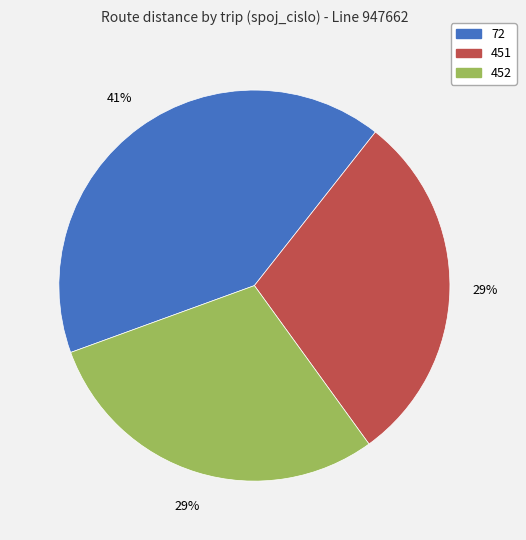

Is there any slice that represents more than half of the pie?

No